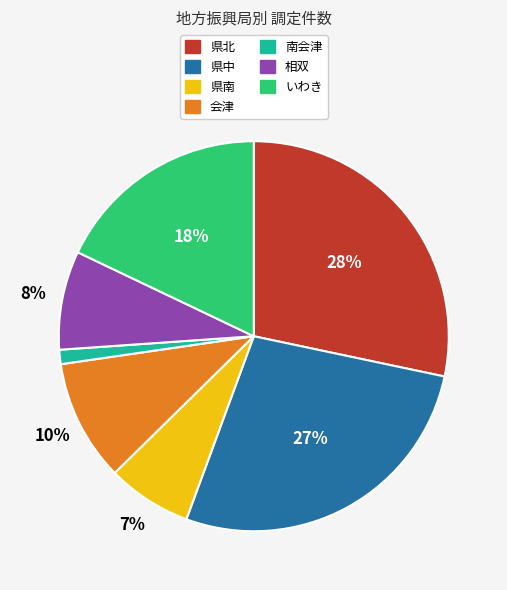

Is いわき the majority of the pie?

No